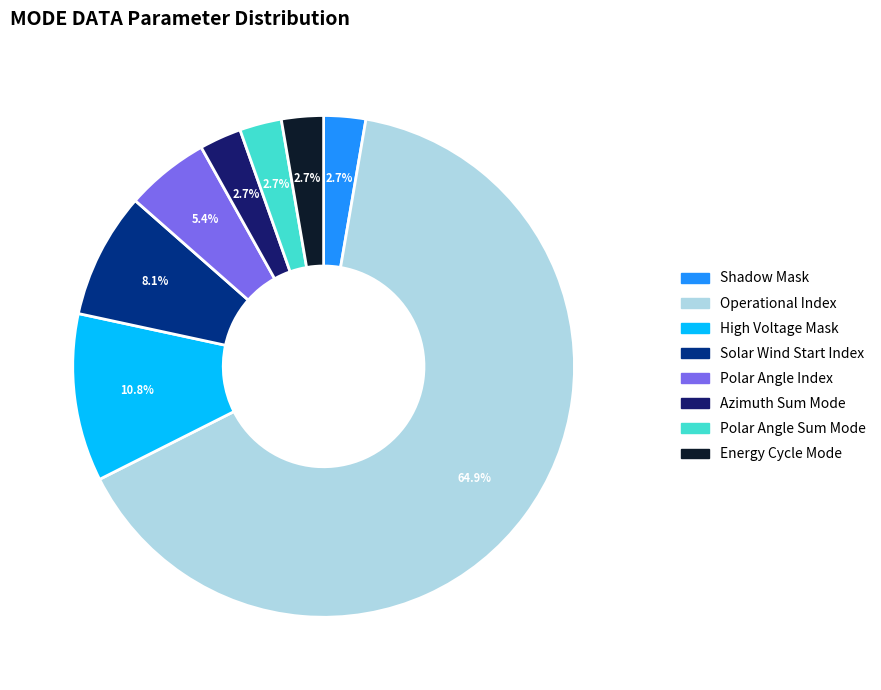

What percentage is the Shadow Mask slice, to the nearest percent?

3%